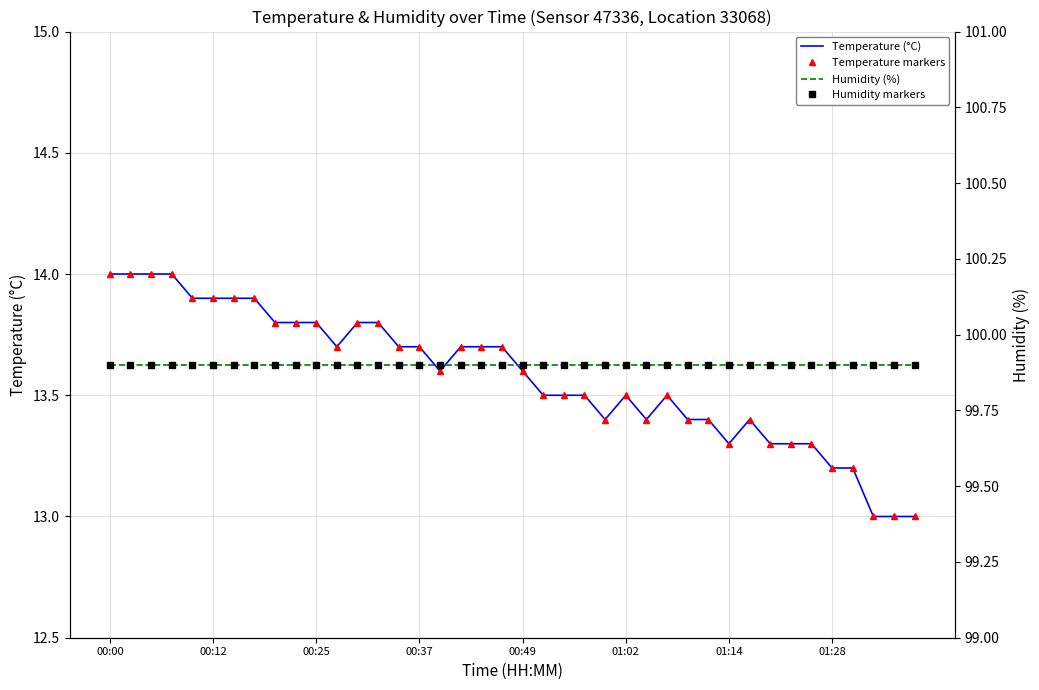

Between 00:12 and 20, which series saw the biggest shift?

Temperature (°C)